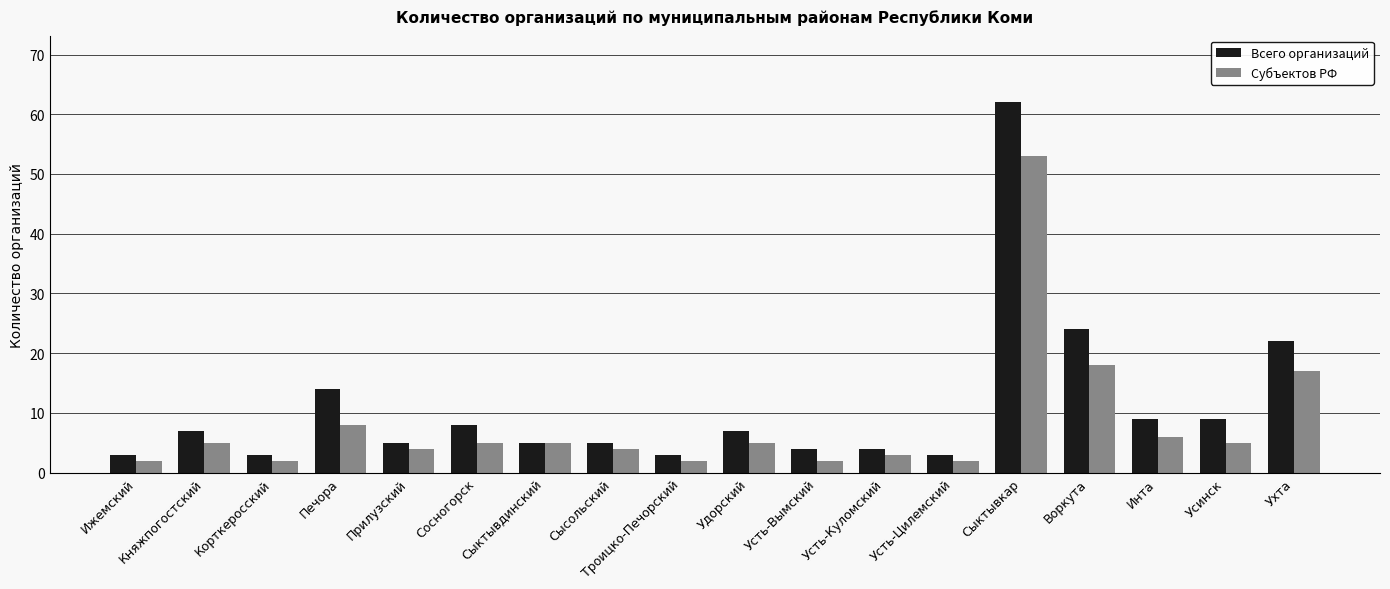

Which series has the largest total across all categories?

Всего организаций